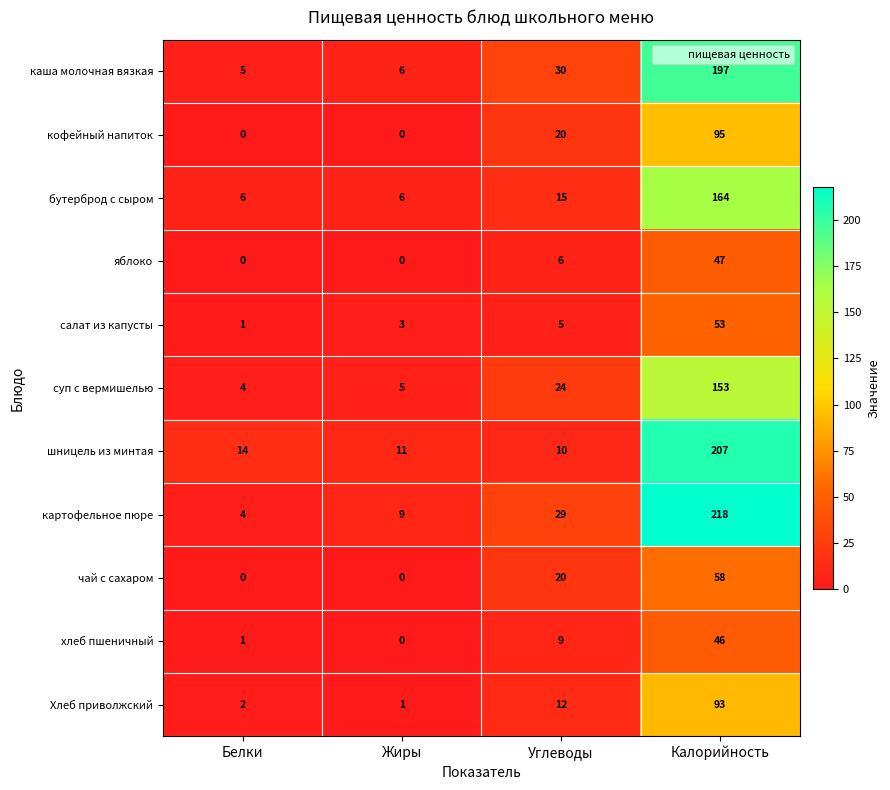

At Калорийность, list the series in order from smallest to largest.

хлеб пшеничный, яблоко, салат из капусты, чай с сахаром, Хлеб приволжский, кофейный напиток, суп с вермишелью, бутерброд с сыром, каша молочная вязкая, шницель из минтая, картофельное пюре